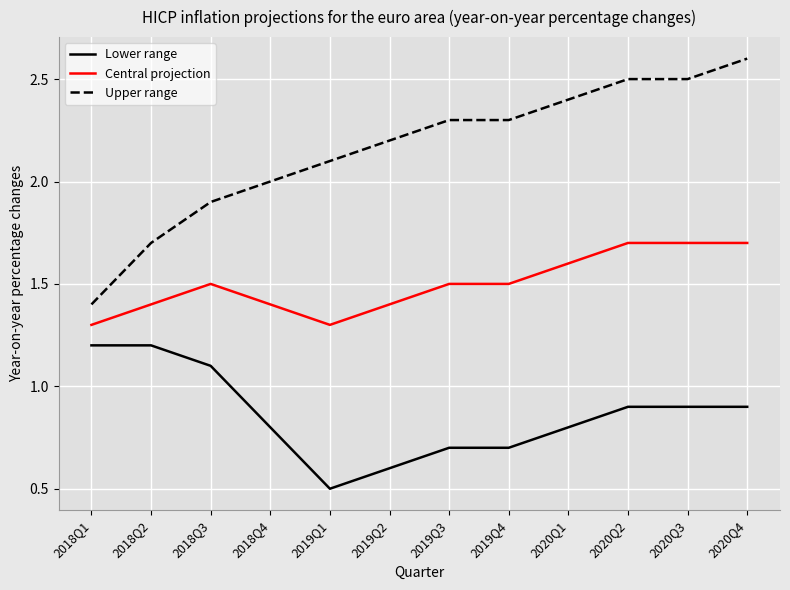

Which series changed the most between 2018Q1 and 2018Q4?

Upper range